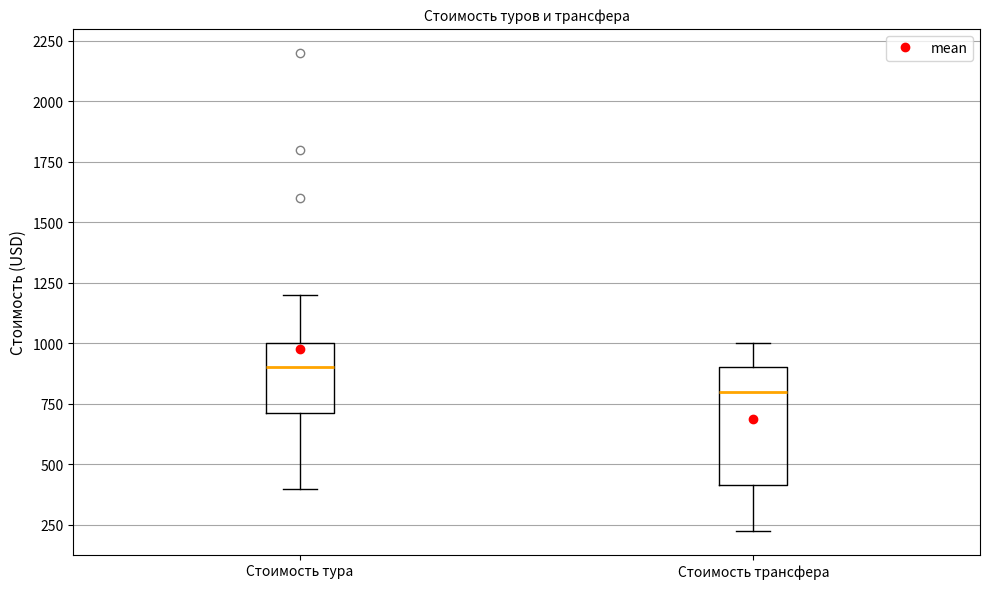

Which box's median line is the highest?

Стоимость тура